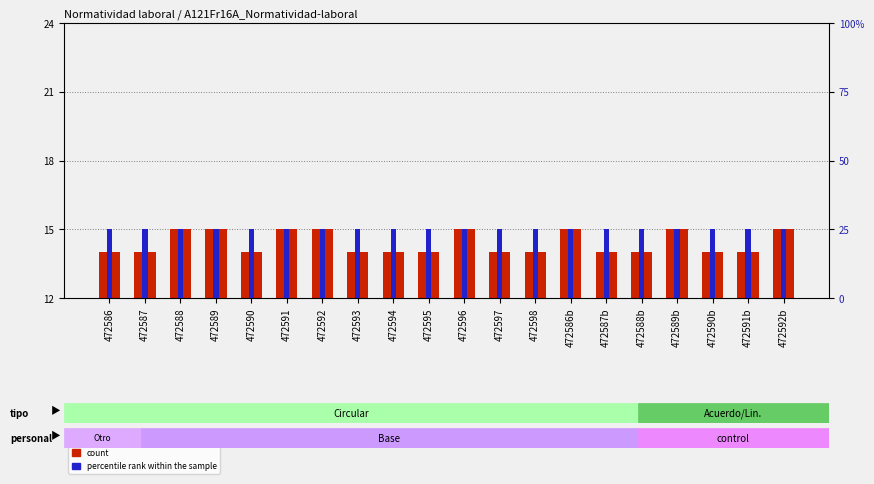

The count series shows 3 at 472586b. True or false?

False